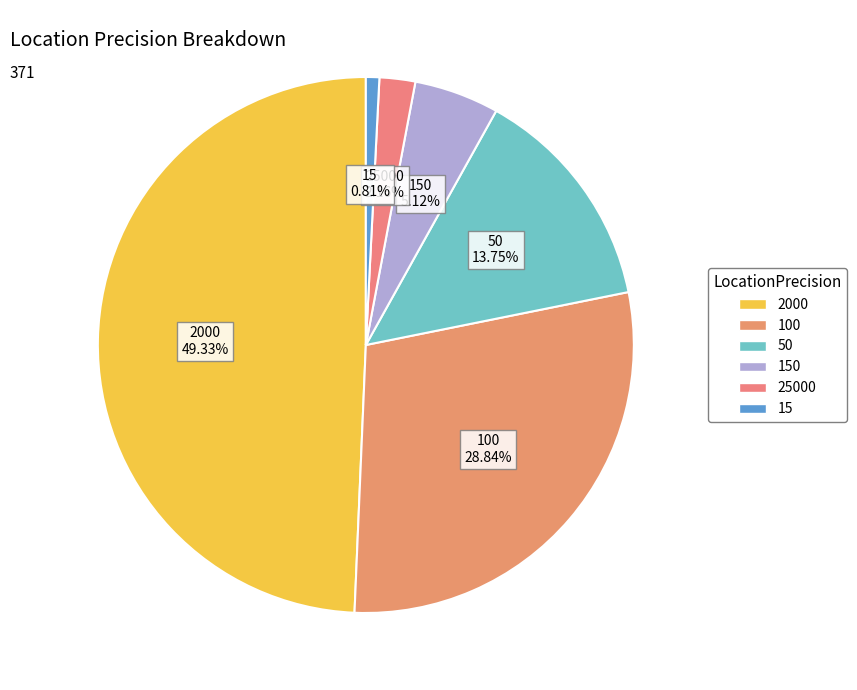

Is there a majority slice in this chart?

No